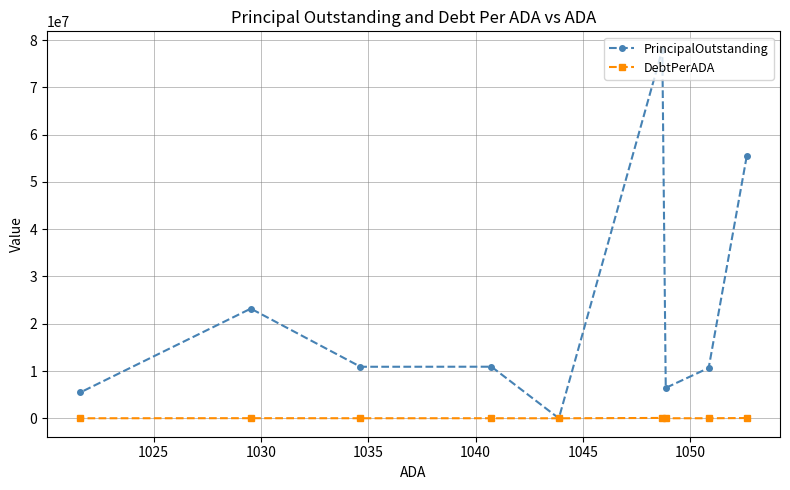

Rank the series by their average value, from highest to lowest.

PrincipalOutstanding, DebtPerADA